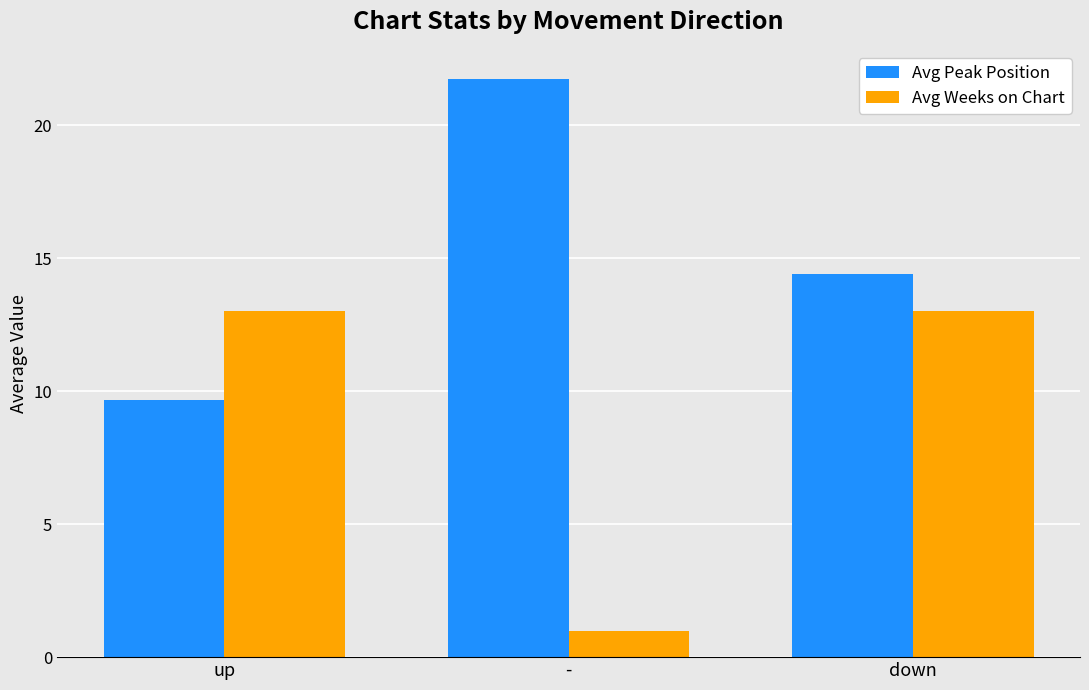

Rank the series by their average value, from highest to lowest.

Avg Peak Position, Avg Weeks on Chart